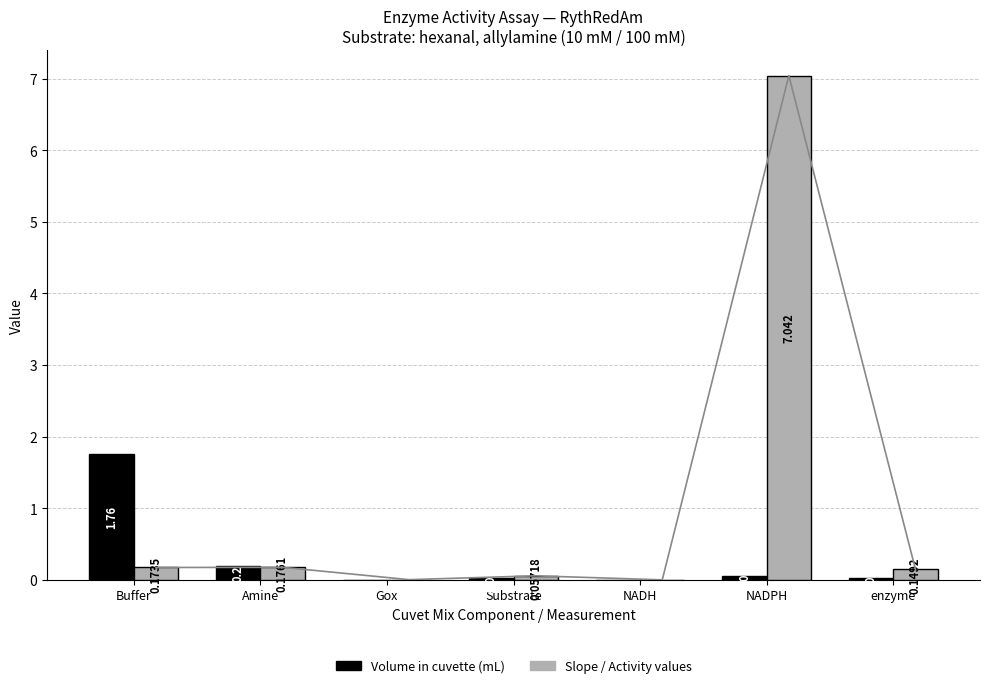

List the labels in order of Volume in cuvette (mL) value, largest first.

Buffer, Amine, NADPH, Substrate, enzyme, Gox, NADH